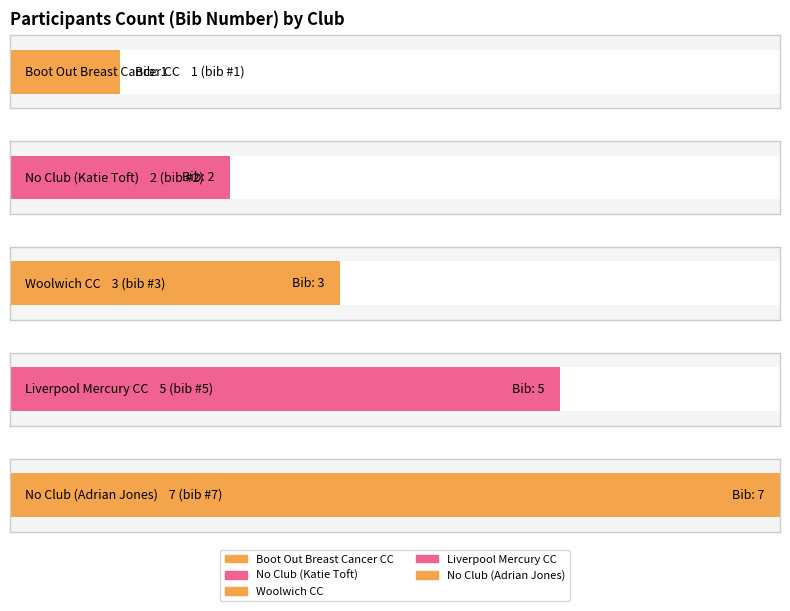

At which label is the value closest to 4?

Woolwich CC